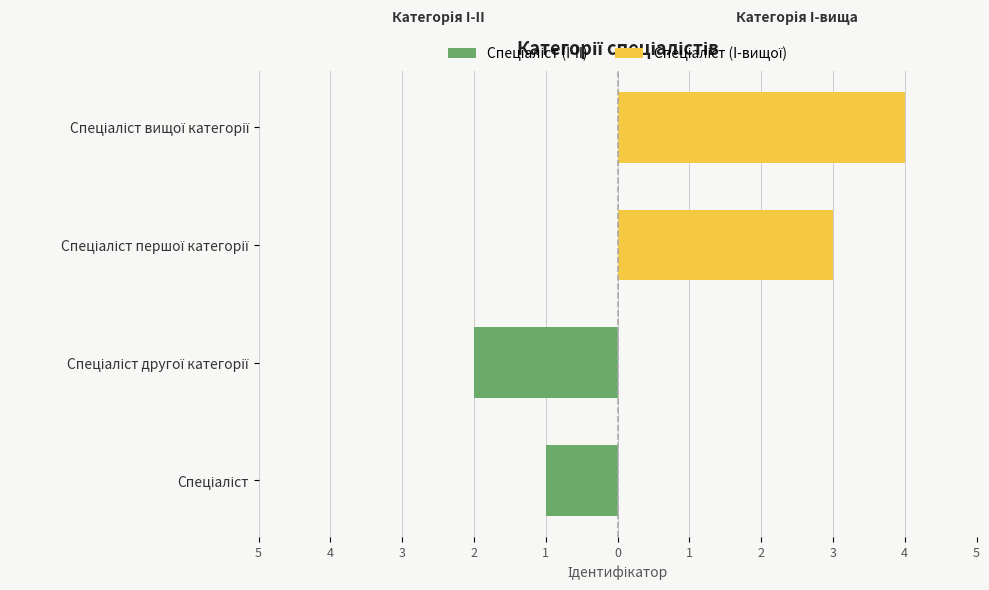

What is the difference between the highest and lowest values at 4?

6